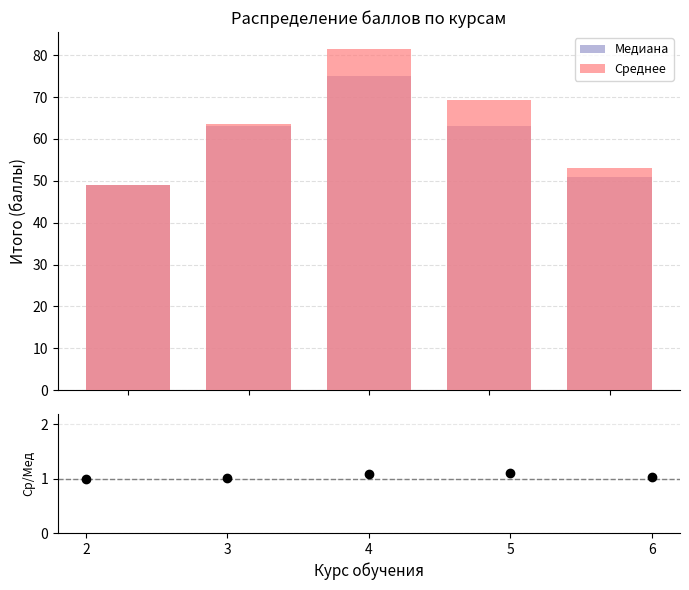

Which series contains the lowest Y value?

Среднее/Медиана